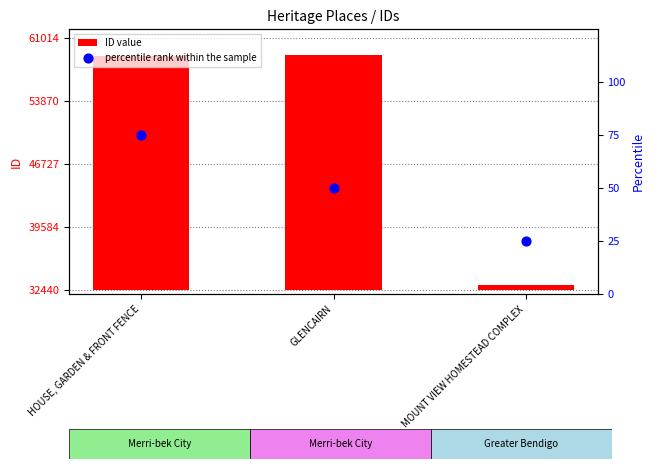

Which series has the largest total across all categories?

ID value